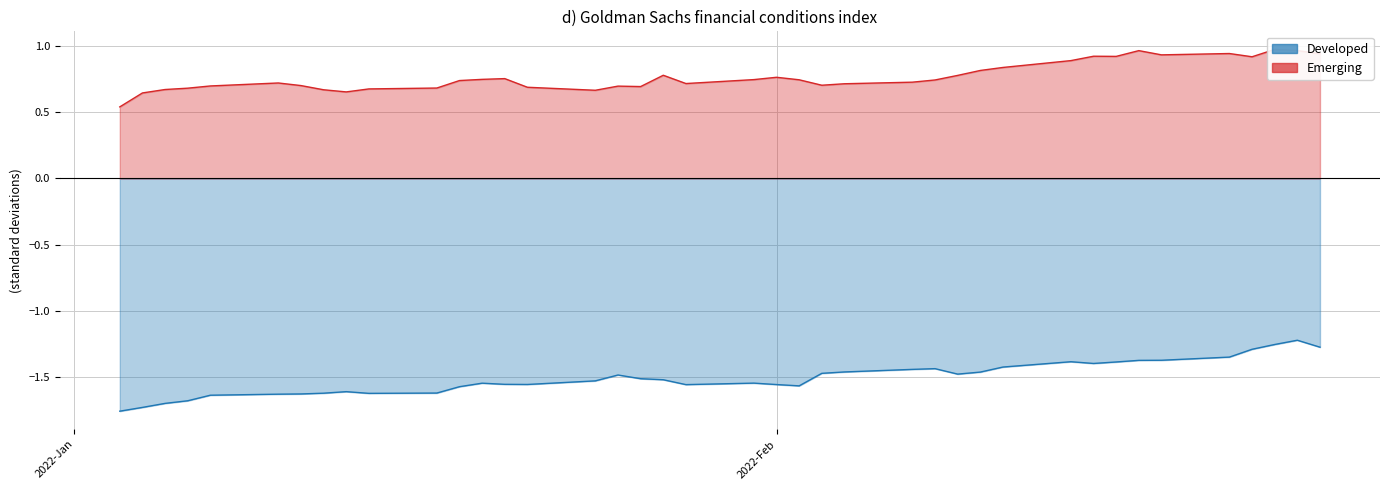

What is the label of the 2nd point from the left?

2022-01-04